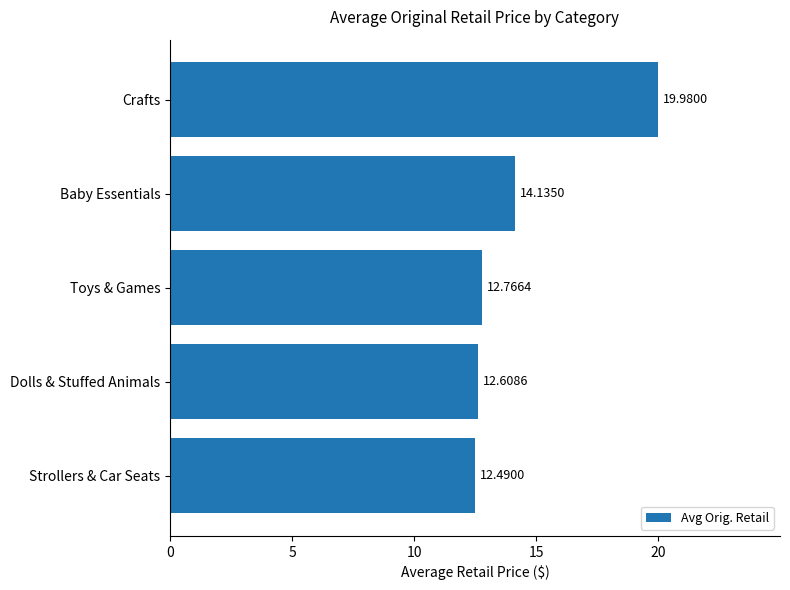

What is the difference between the maximum and minimum values?

7.5